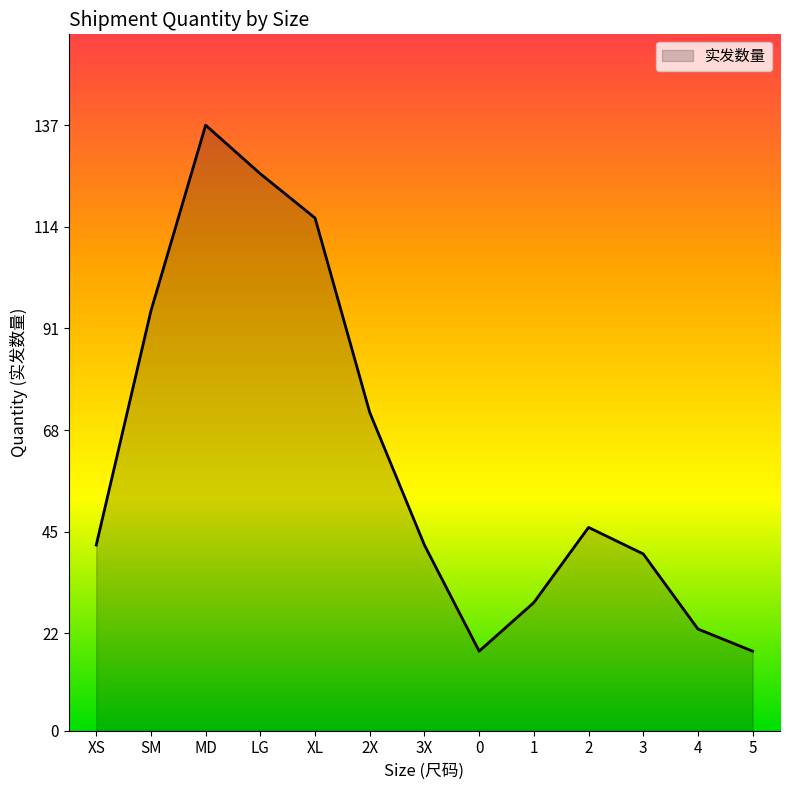

What position from the left is 1?

9